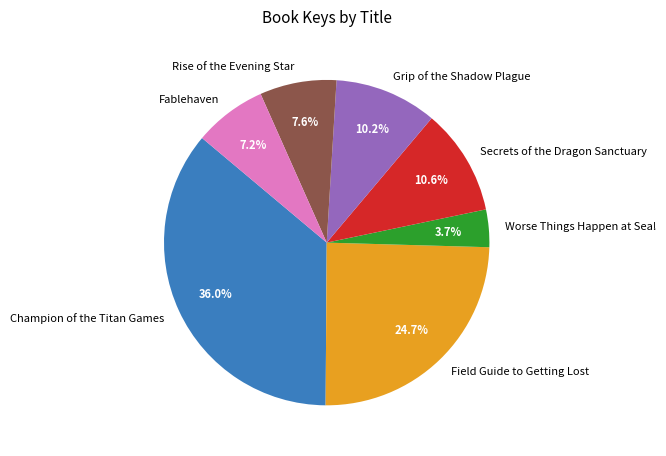

What percentage is the Champion of the Titan Games slice, to the nearest percent?

36%